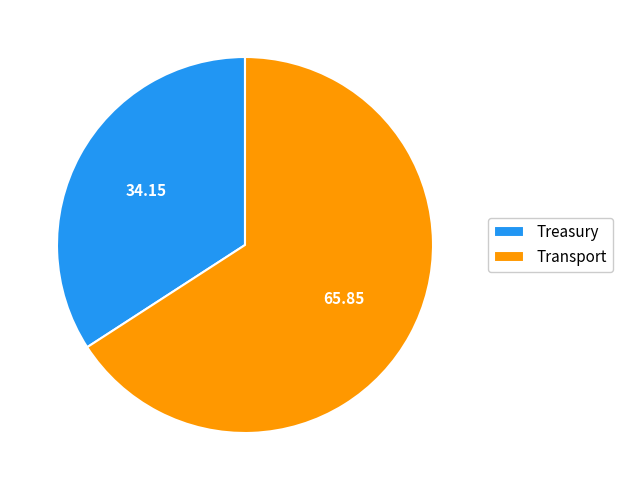

Rank the categories by value from highest to lowest.

Transport, Treasury